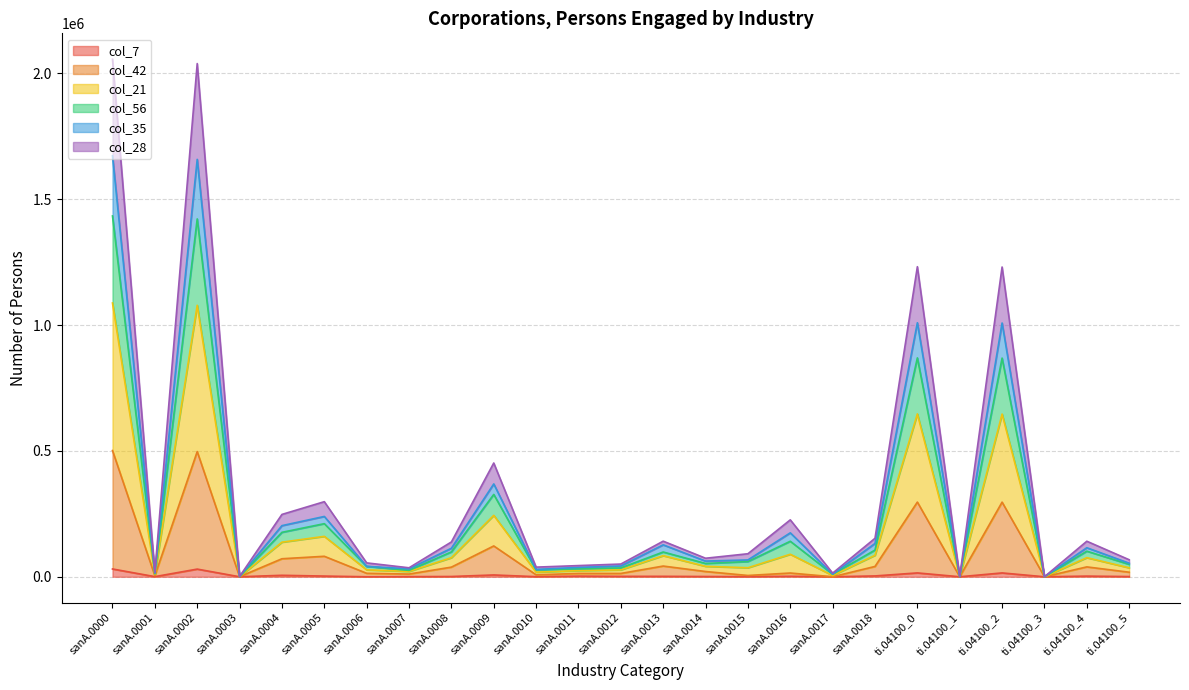

Between sanA.0002 and sanA.0018, which is larger?

sanA.0002